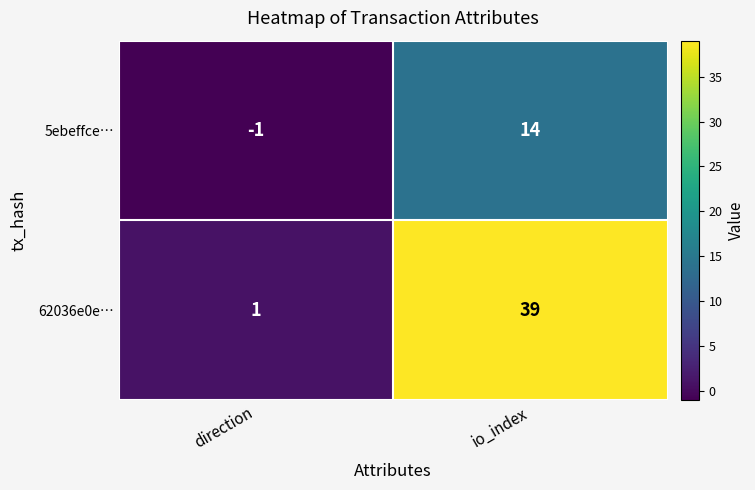

Reading left to right, transcribe all the data shown in this chart.

5ebeffce…: direction=-1	io_index=14
62036e0e…: direction=1	io_index=39